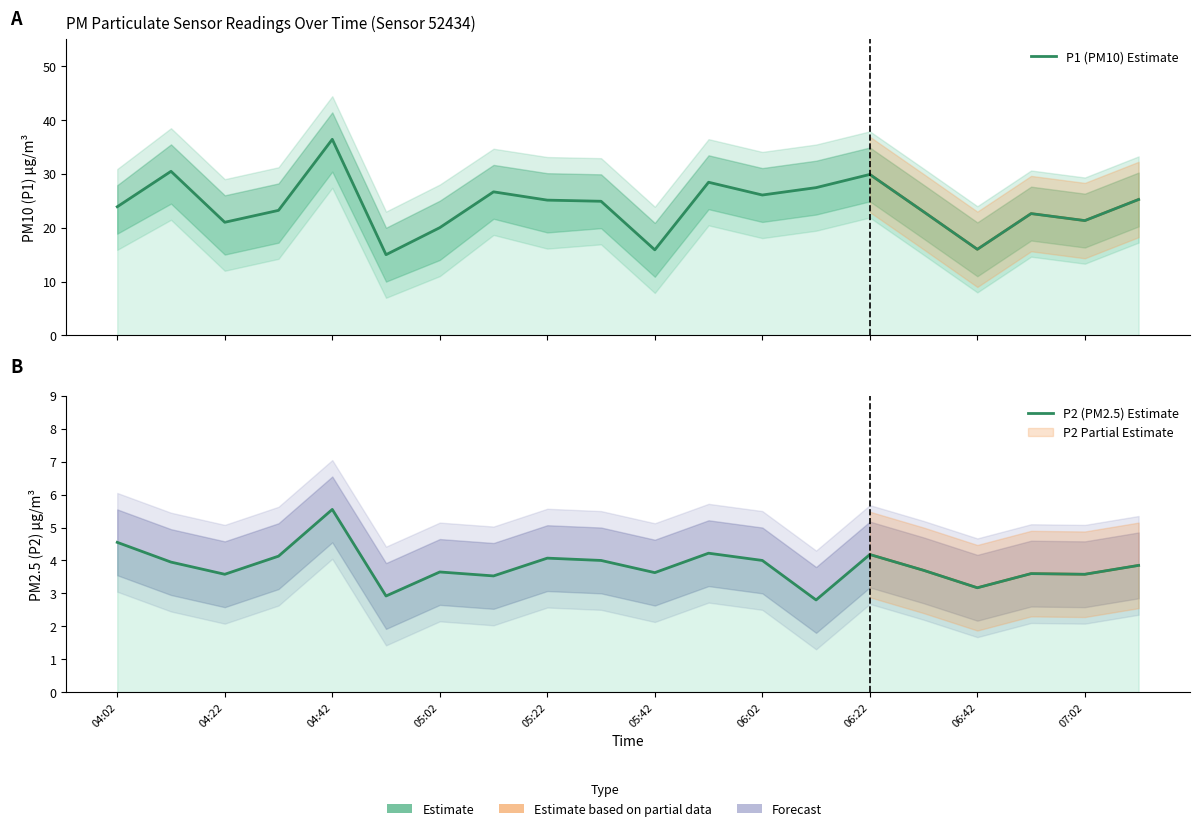

The P2 (PM2.5) Estimate series shows 3.2 at 06:42. True or false?

True